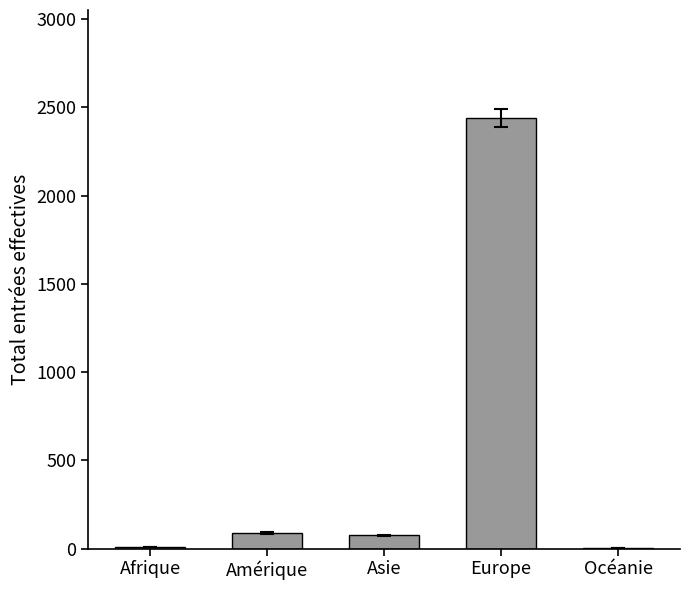

What is the change in value from Asie to Europe?

+2366